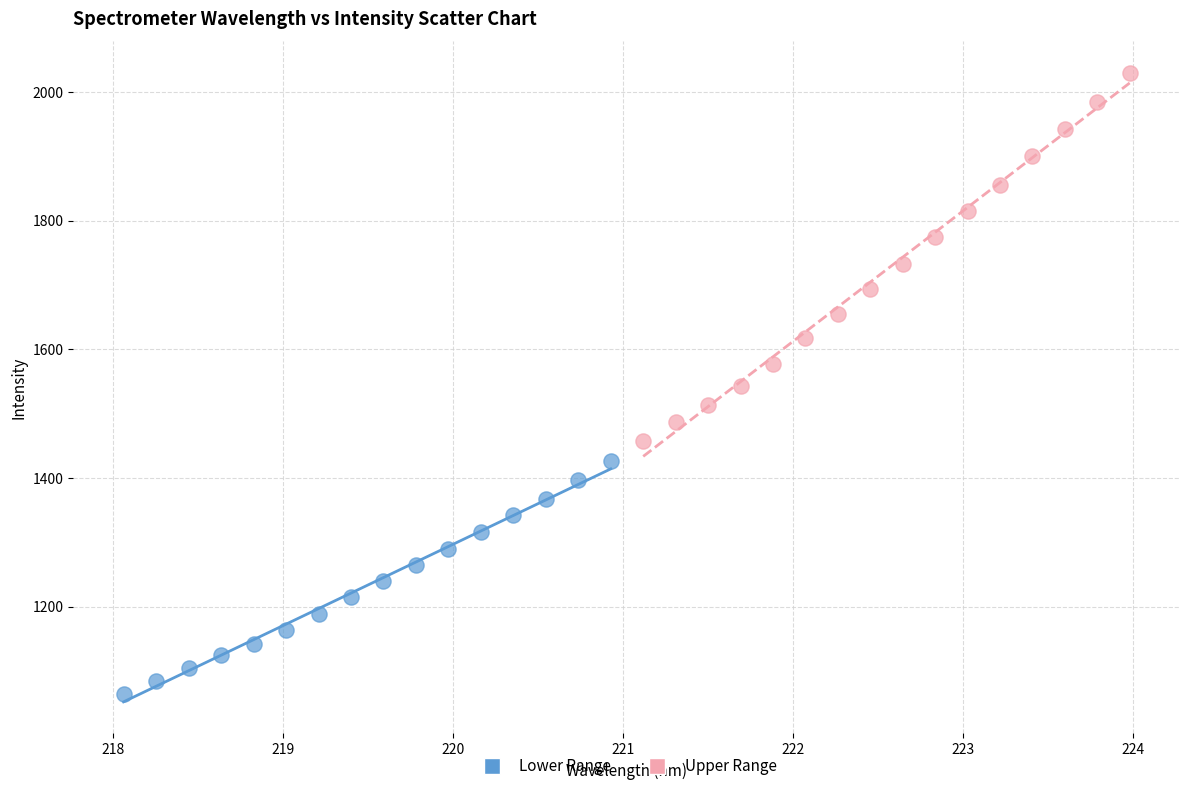

Which series reaches the maximum Y coordinate?

Upper Range